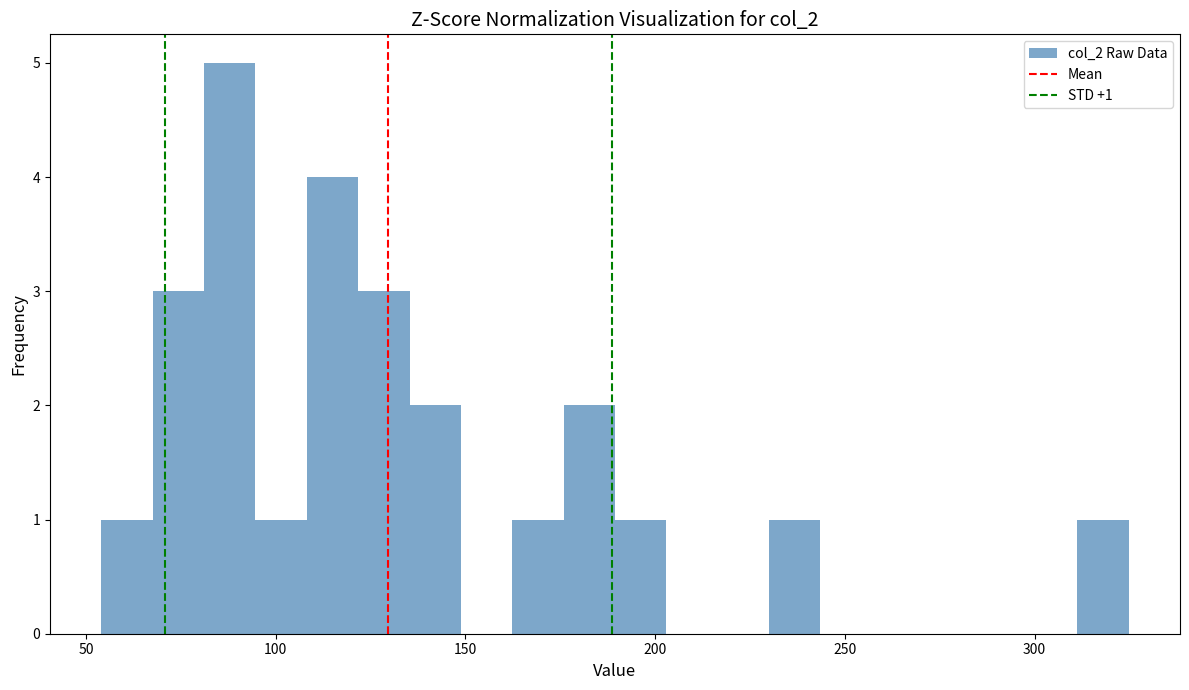

Around what value on the x-axis is the tallest bar? Give the approximate position of its centre, as read against the axis.

90